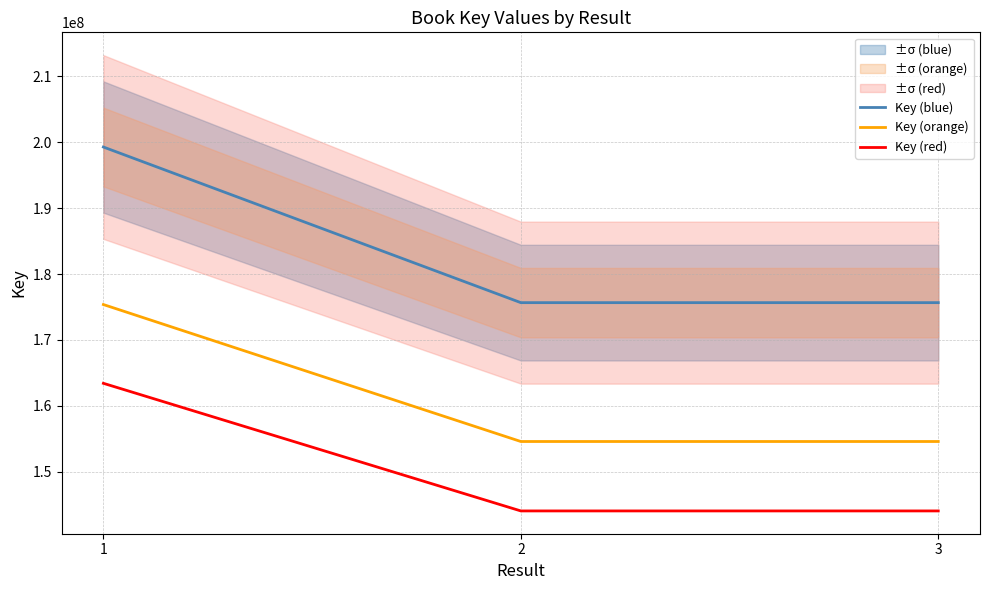

What is the total value across all series at 1?

538045591.5